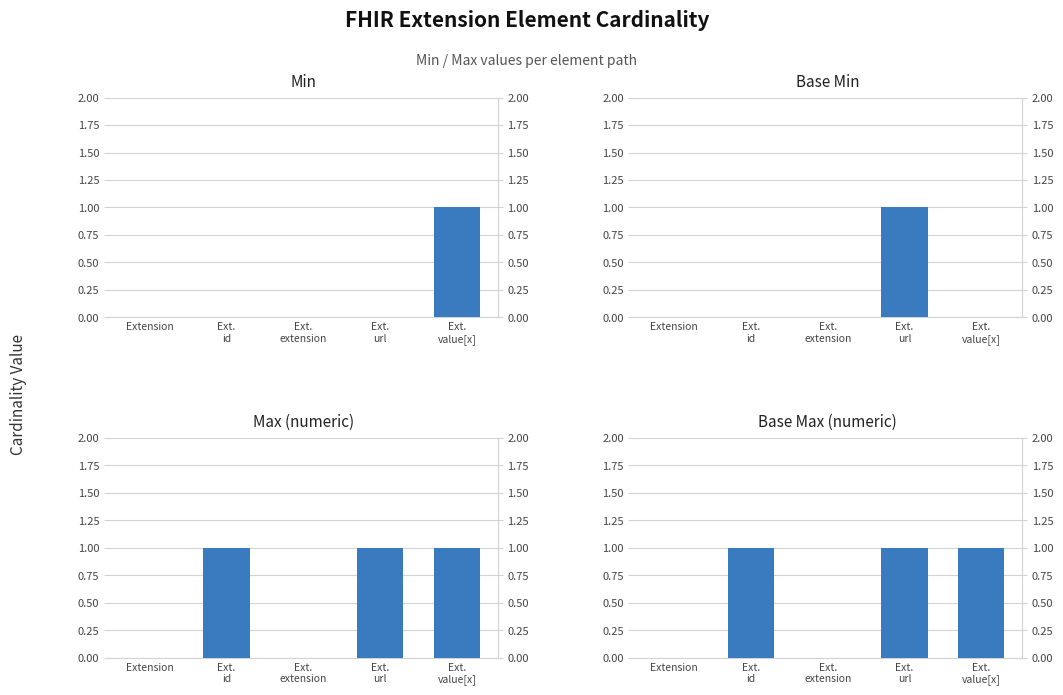

What is the difference between the maximum and minimum values in the Base Max (numeric) series?

1